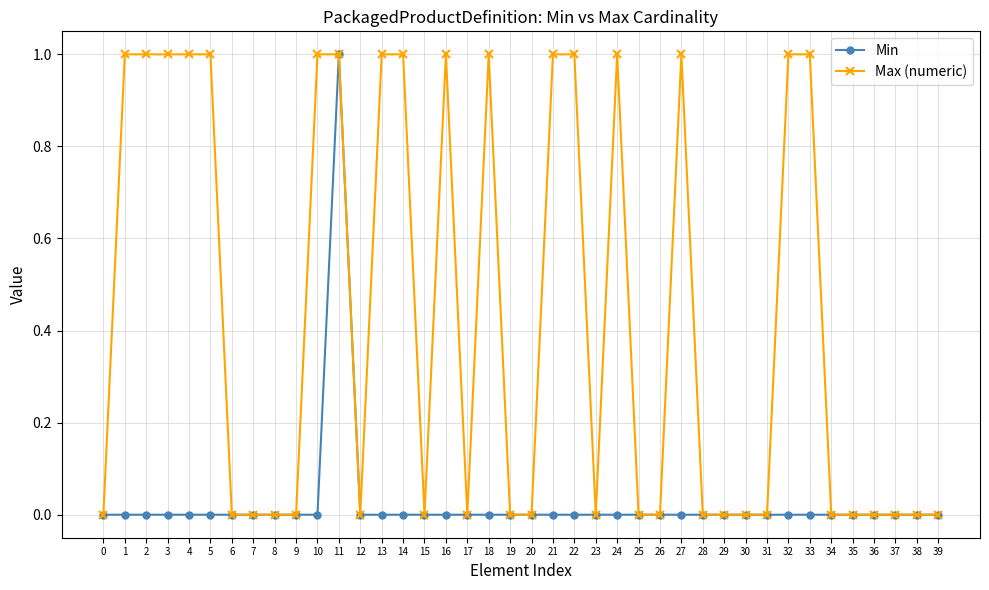

True or false: Max (numeric) has a value of 0 at 21.

False